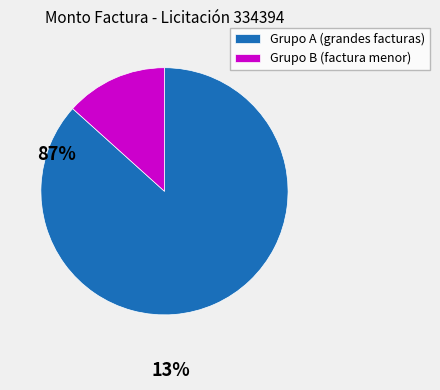

Which category has the biggest portion of the pie?

Grupo A (grandes facturas)